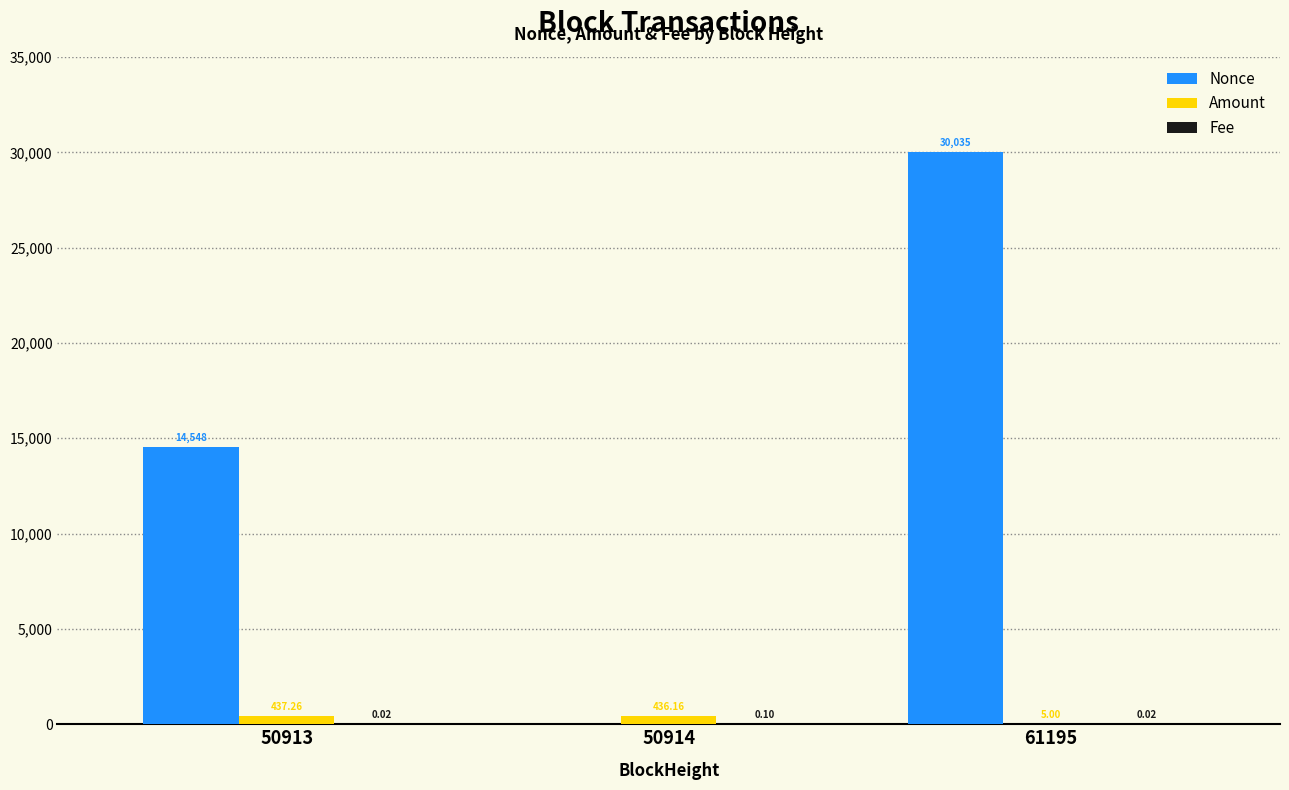

How many data points in Amount are above 436?

2